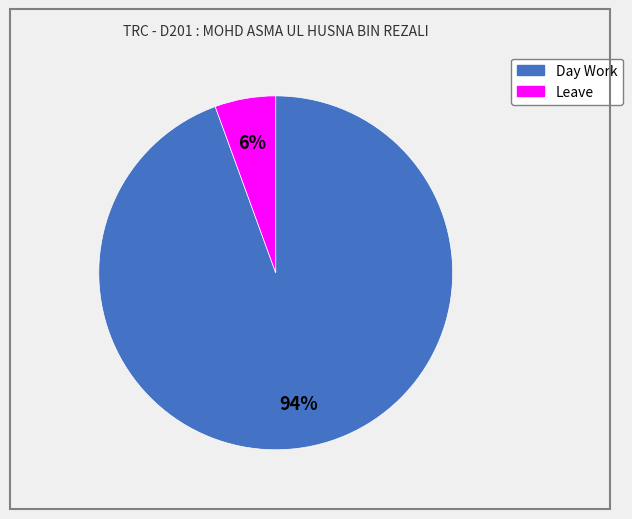

To the nearest percent, what portion does Leave represent?

6%